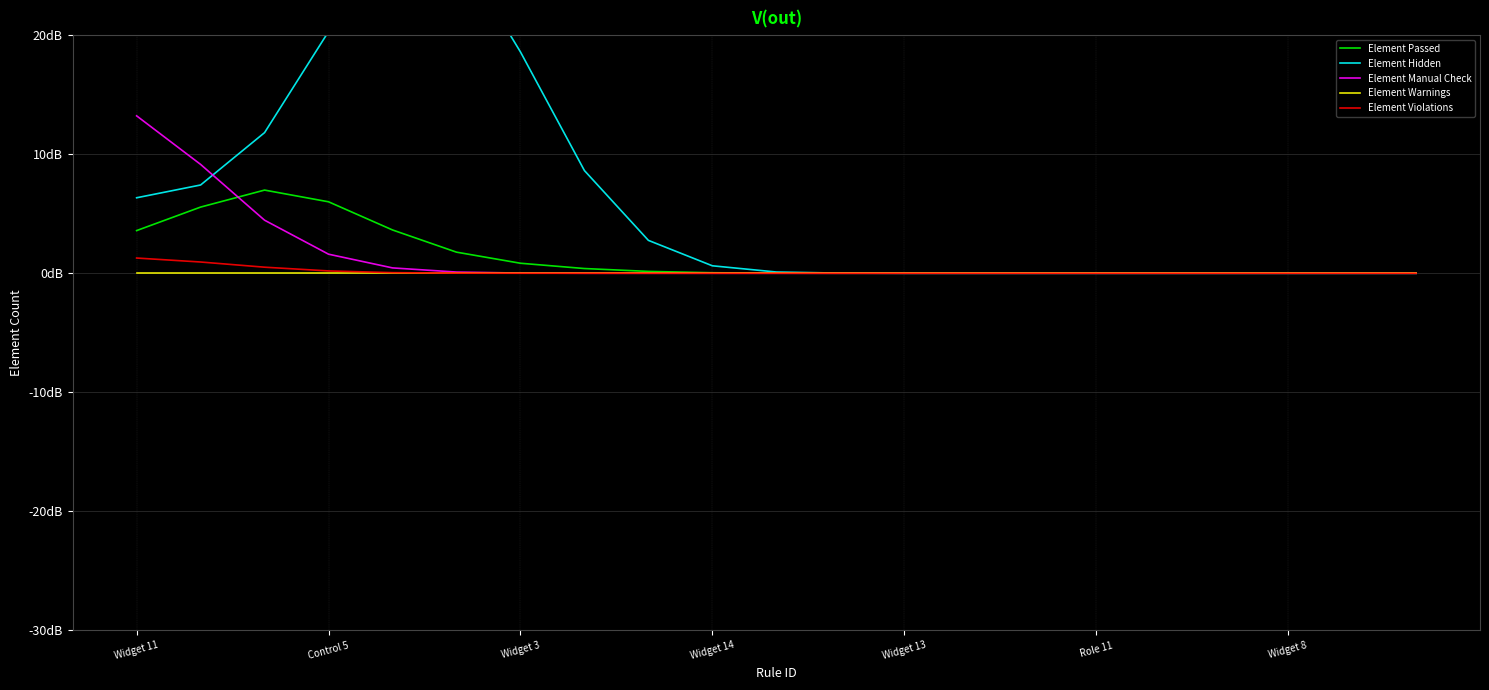

What position from the right is 16?

5